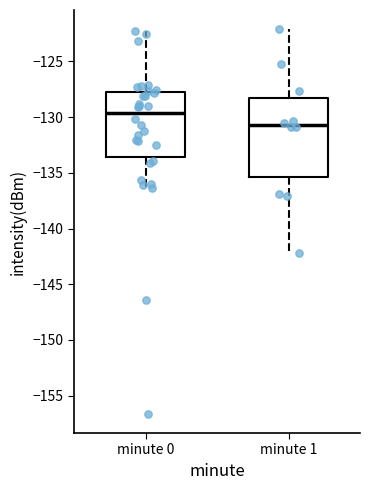

Where does the upper whisker of the box for minute 1 end on the y-axis? The values are not printed on the chart, so give them approximately, as read against the axis.

-122.0